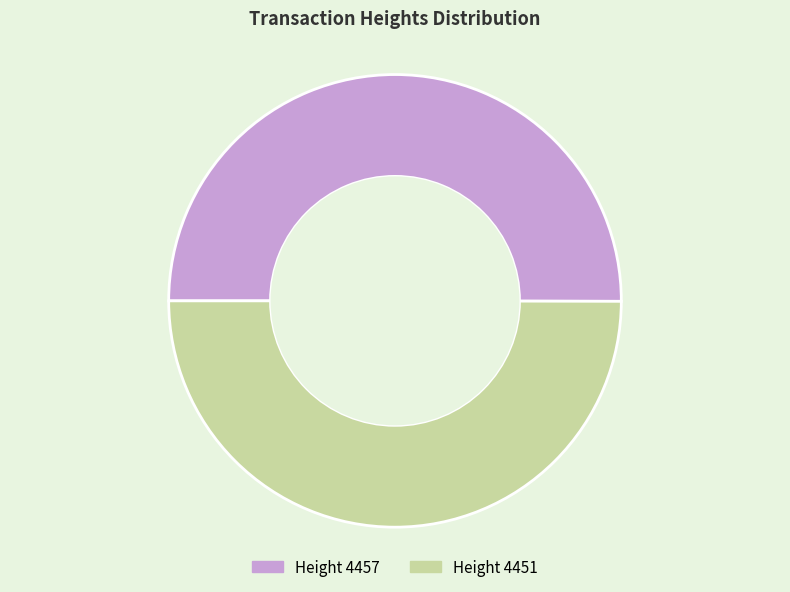

Approximately how many times larger is the value at Height 4457 compared to Height 4451?

1.0